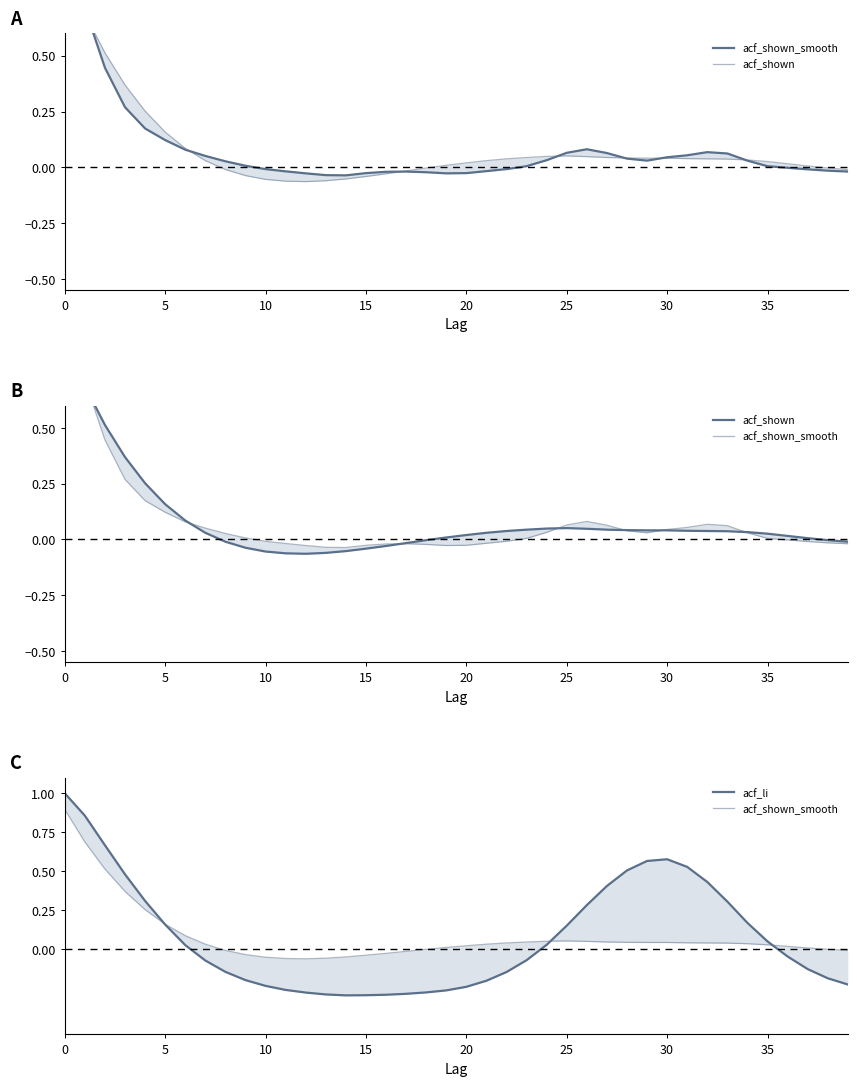

How many data points does each series have?

40